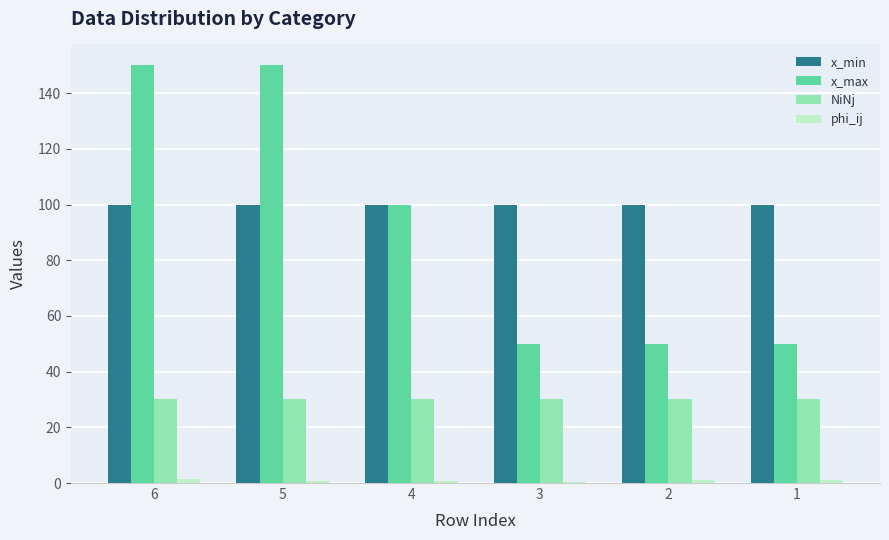

True or false: NiNj has a value of 30.0 at 2.

True